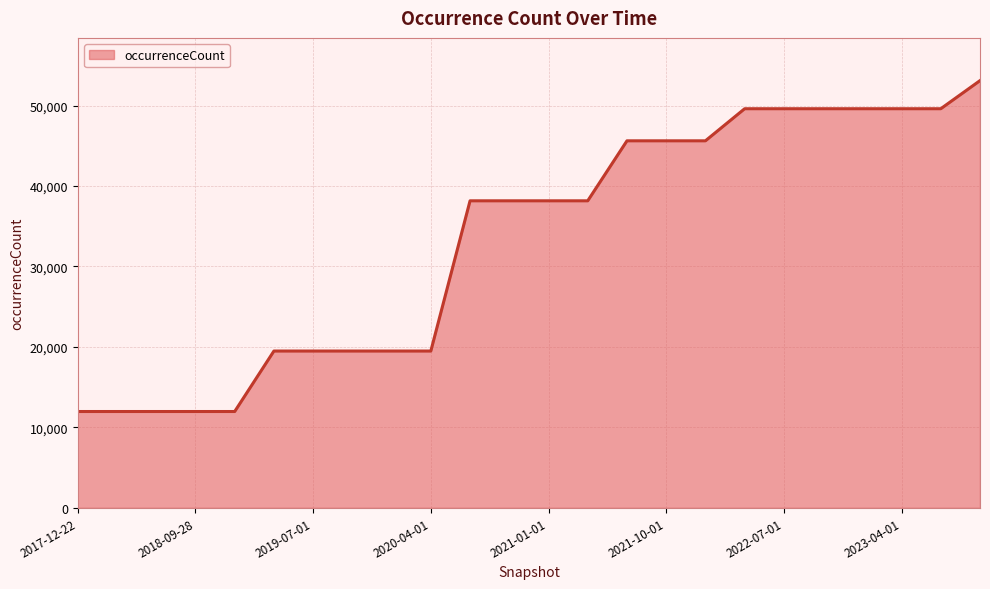

How many categories are shown in the chart?

24